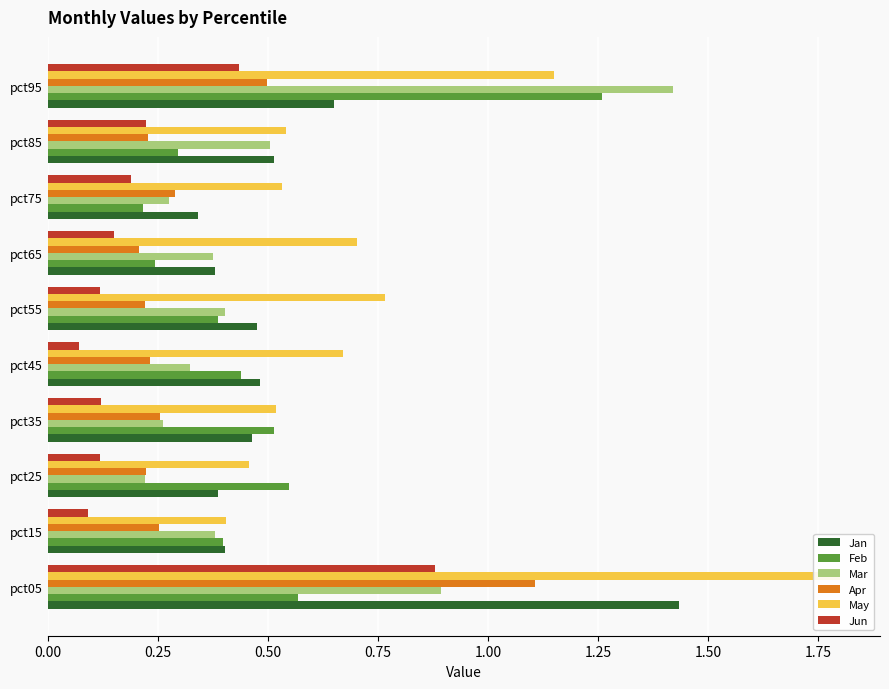

Which series has the widest spread of values?

May